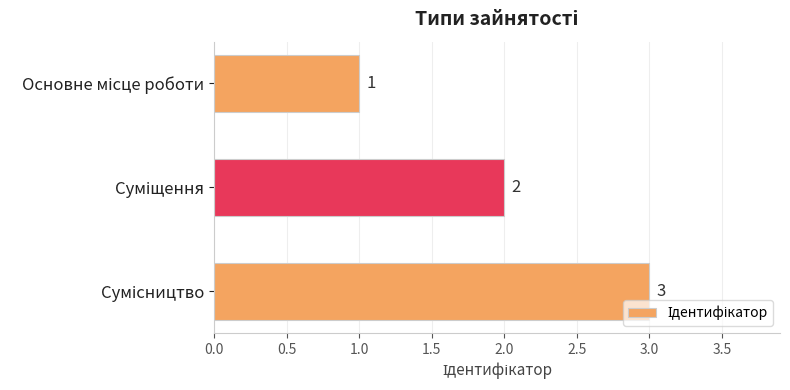

What is the value of the 3rd bar from the top?

3